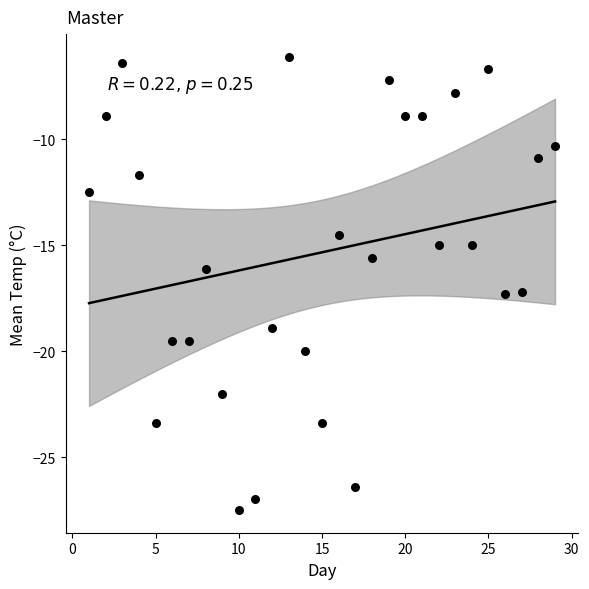

What is the range of Y values (max minus min)?

21.4